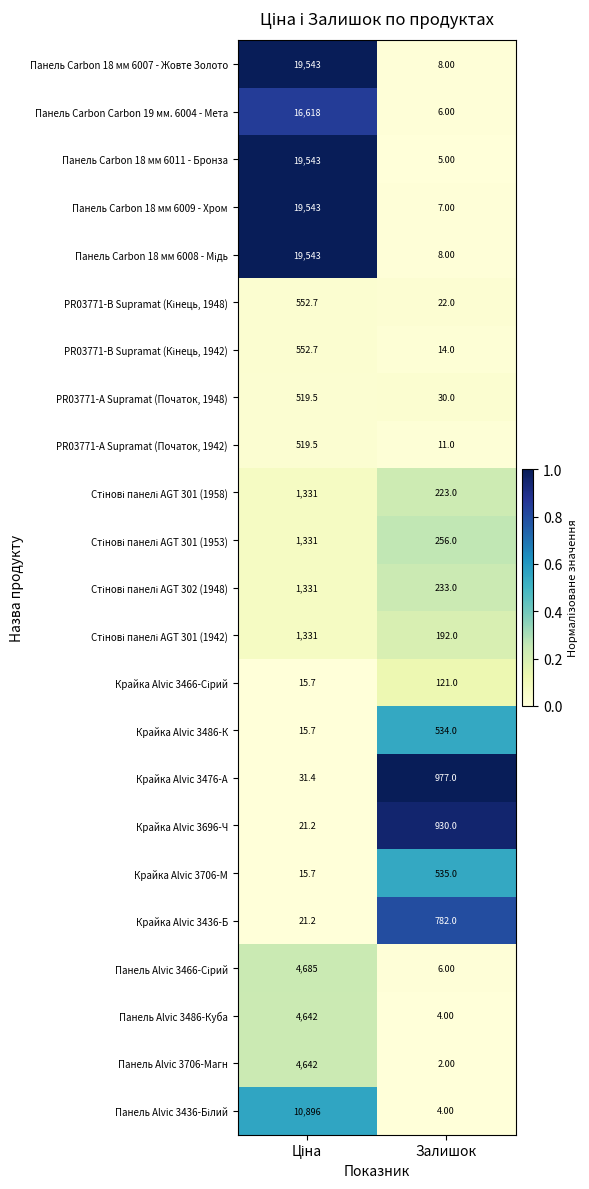

What is the average value of the Крайка Alvic 3486-К series?

274.9